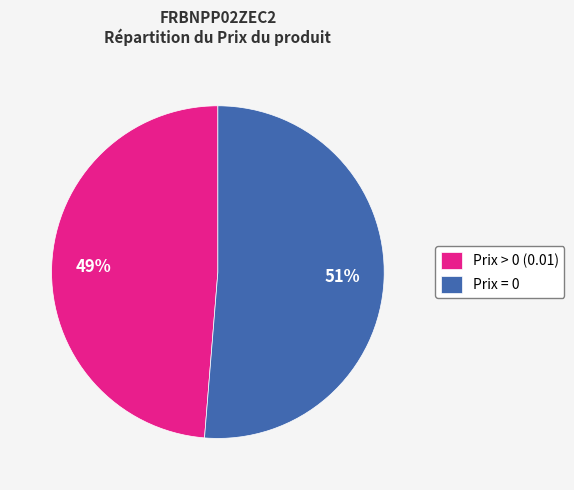

What is the largest slice in the pie chart?

Prix = 0